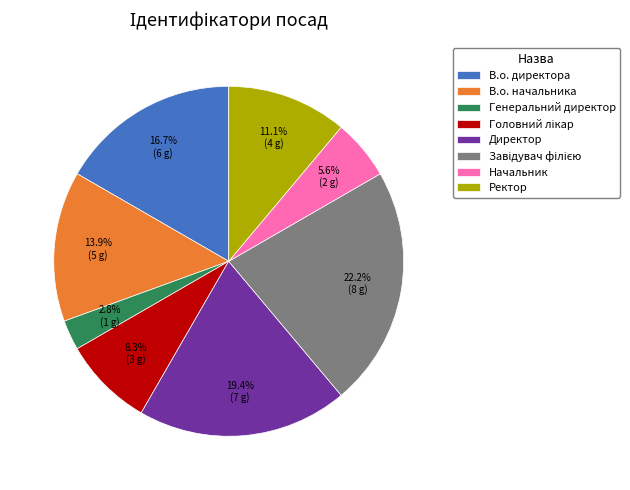

What is the smallest slice in the pie chart?

Генеральний директор